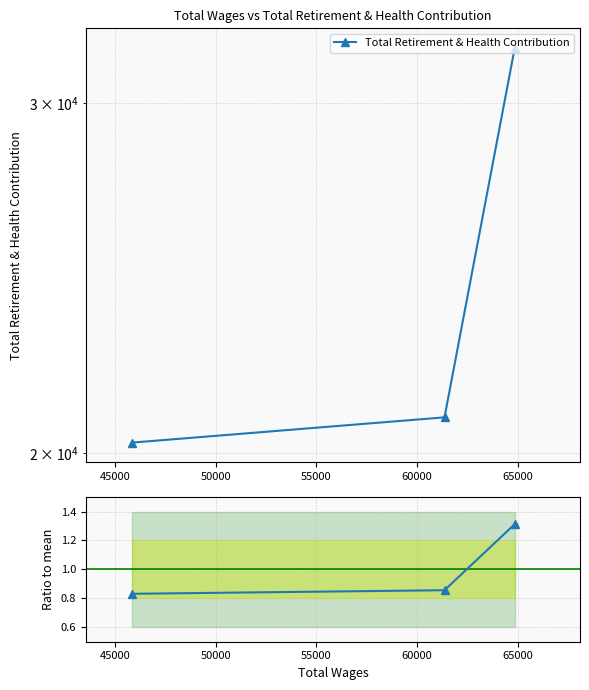

What is the smallest value displayed?

0.8